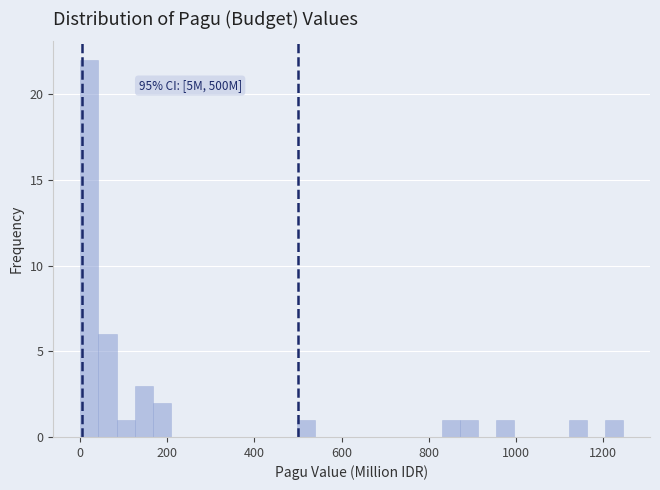

Around what value on the x-axis is the tallest bar? Give the approximate position of its centre, as read against the axis.

20